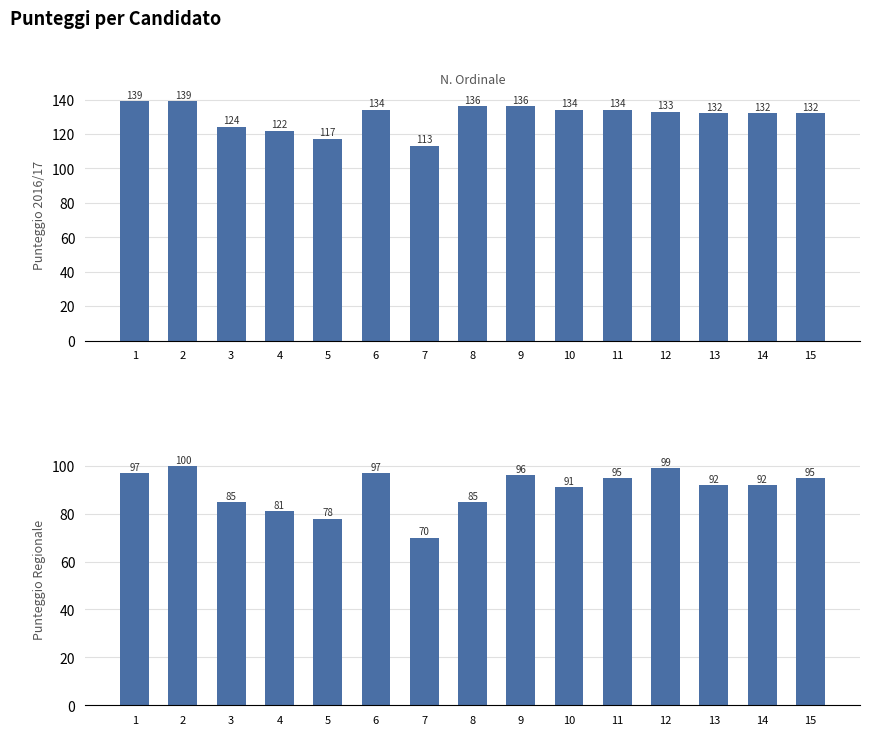

The PUNTEGGIO REGIONALE series shows 91 at 10. True or false?

True